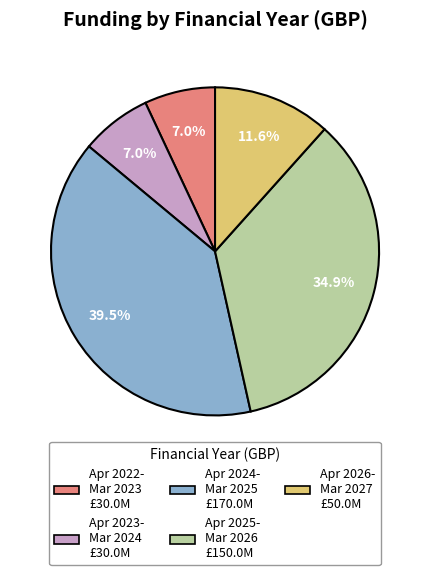

Is there any slice that represents more than half of the pie?

No